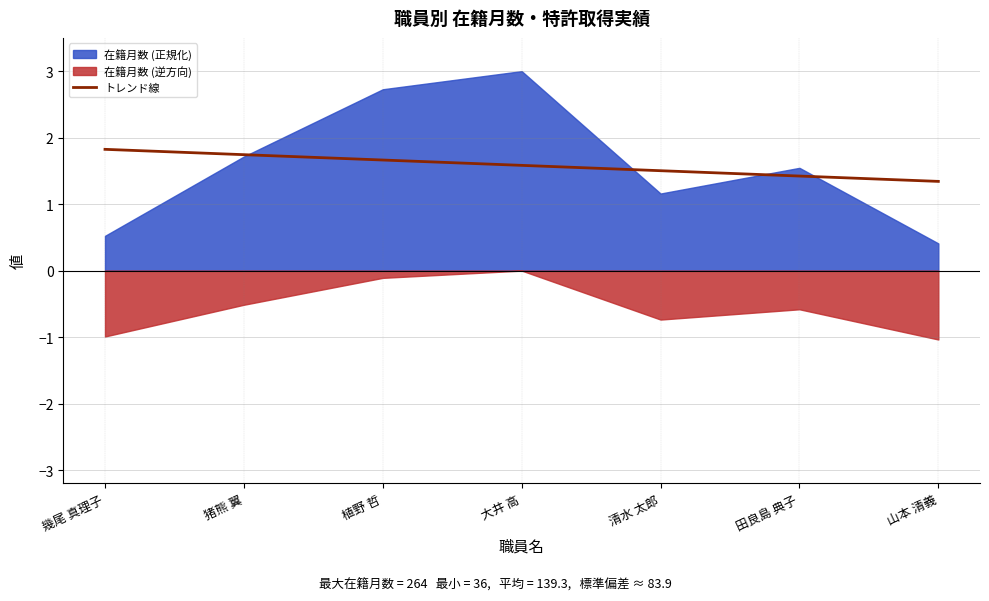

What is the approximate value of トレンド線 at 山本 清義?

1.3